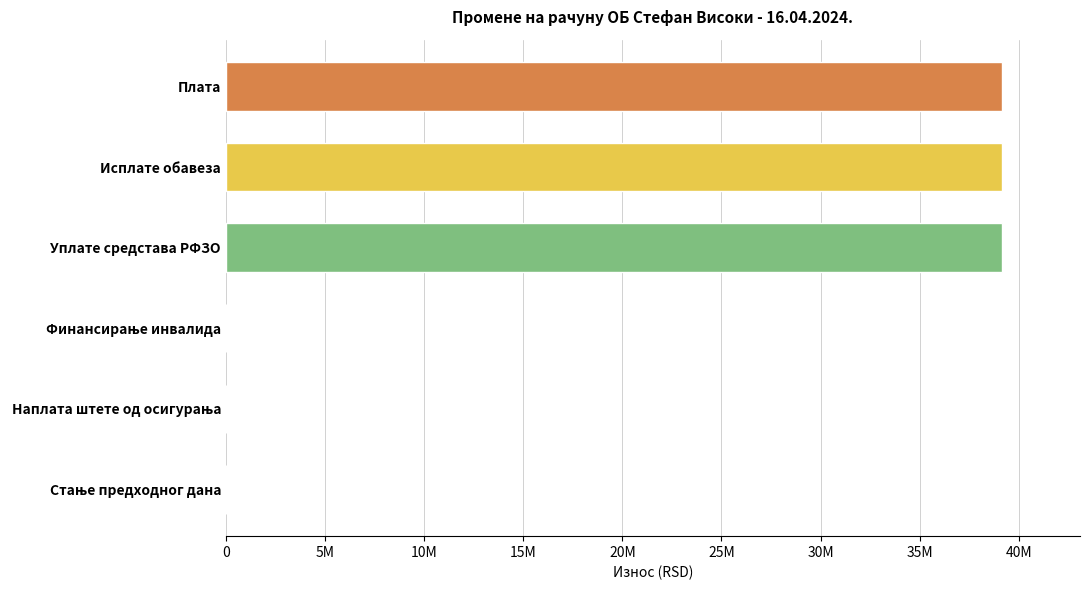

Between Наплата штете од осигурања and Стање предходног дана, which is larger?

Наплата штете од осигурања